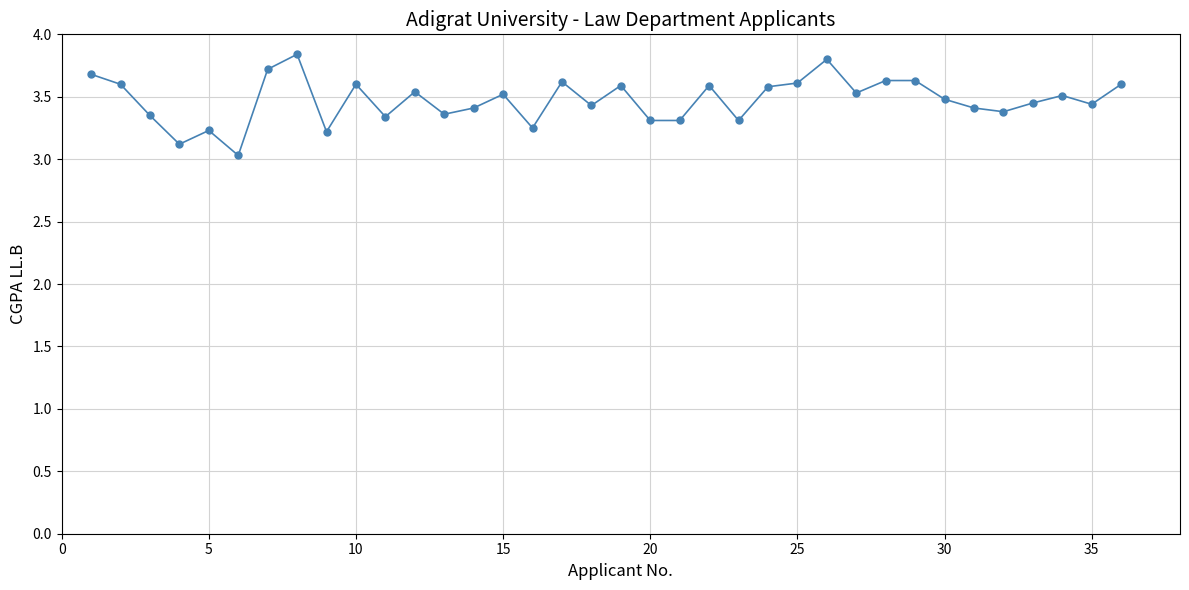

What is the minimum value shown in the chart?

3.0